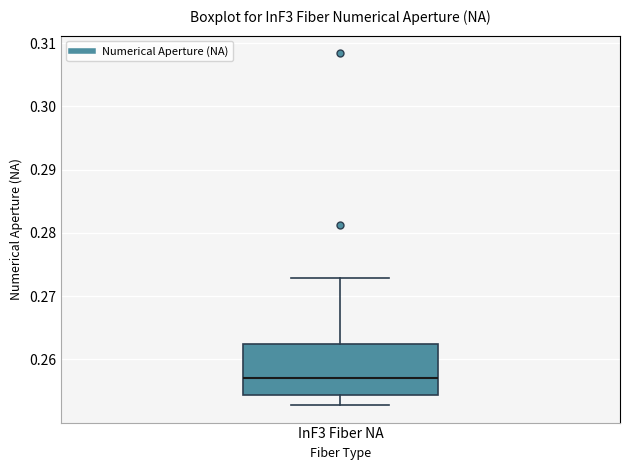

Transcribe this box plot: give where the median line is, the range the box spans, and where the two whiskers end, as read against the y-axis. The values are not printed on the chart, so give them approximately, as read against the axis.

median 0.257, box 0.254 to 0.262, whiskers 0.253 to 0.273